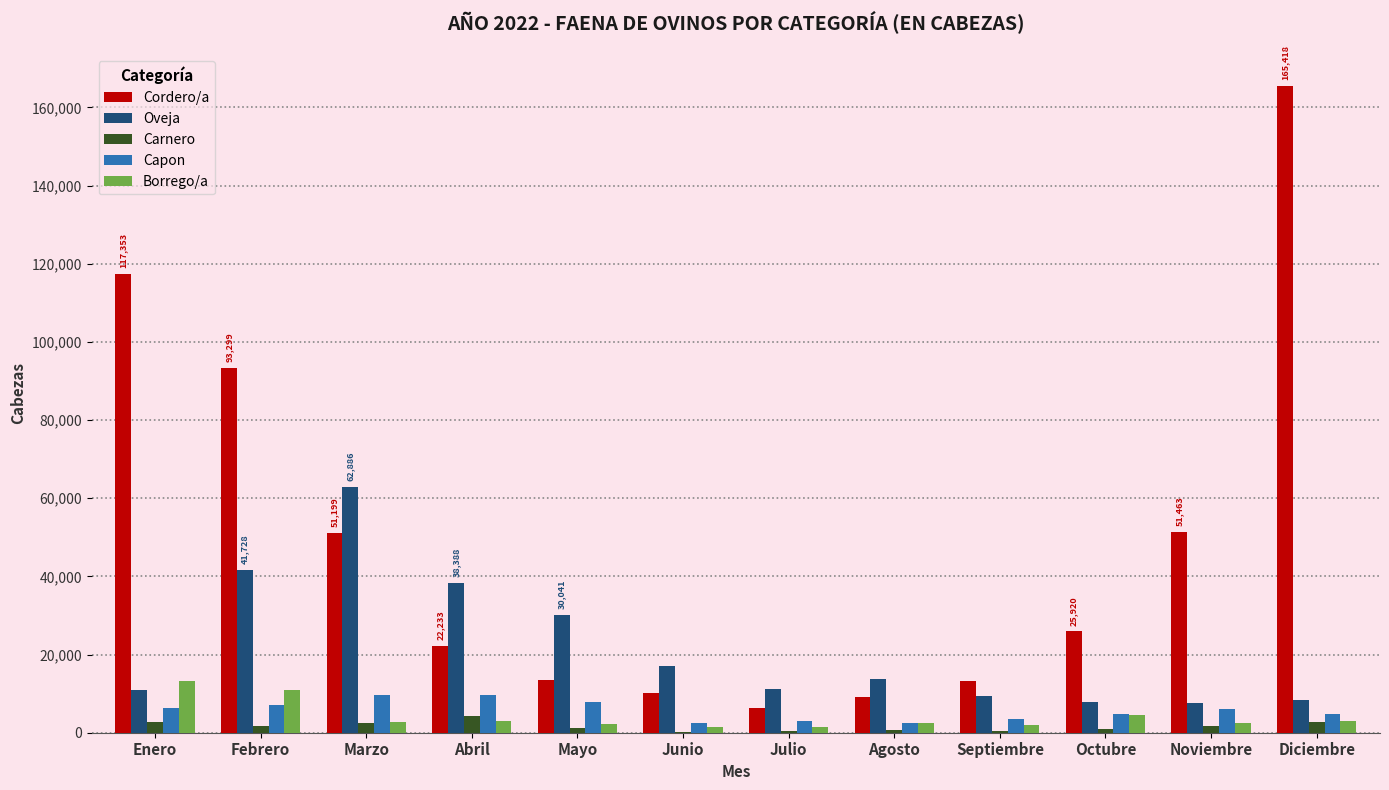

How many series are shown in this chart?

5